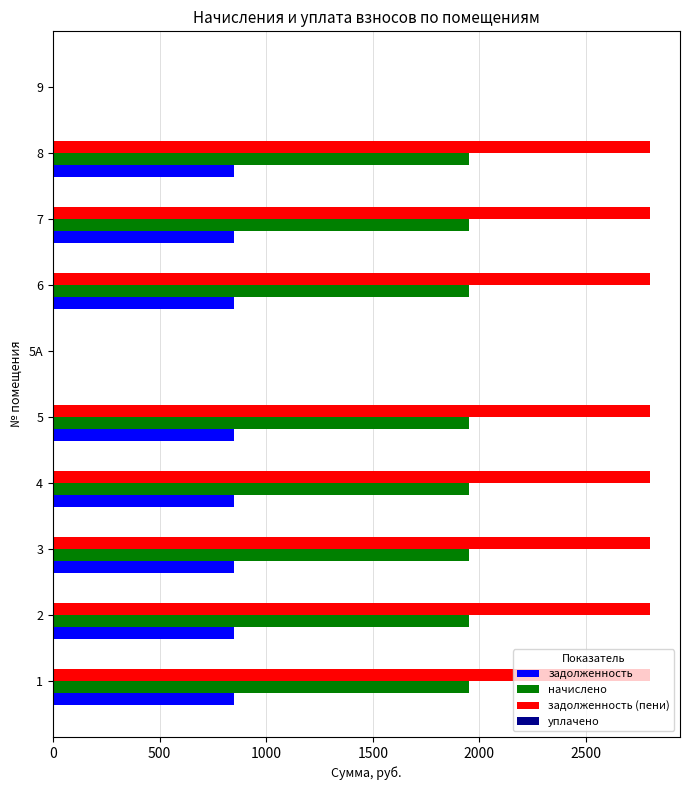

Which series has the widest spread of values?

задолженность (пени)